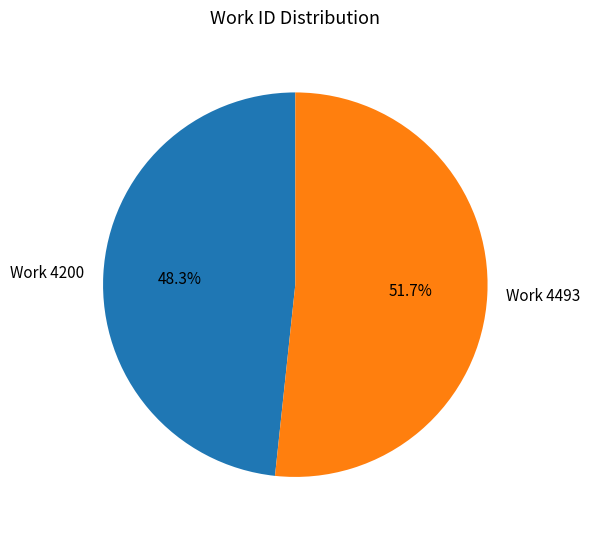

Approximately how many times larger is the value at Work 4493 compared to Work 4200?

1.1